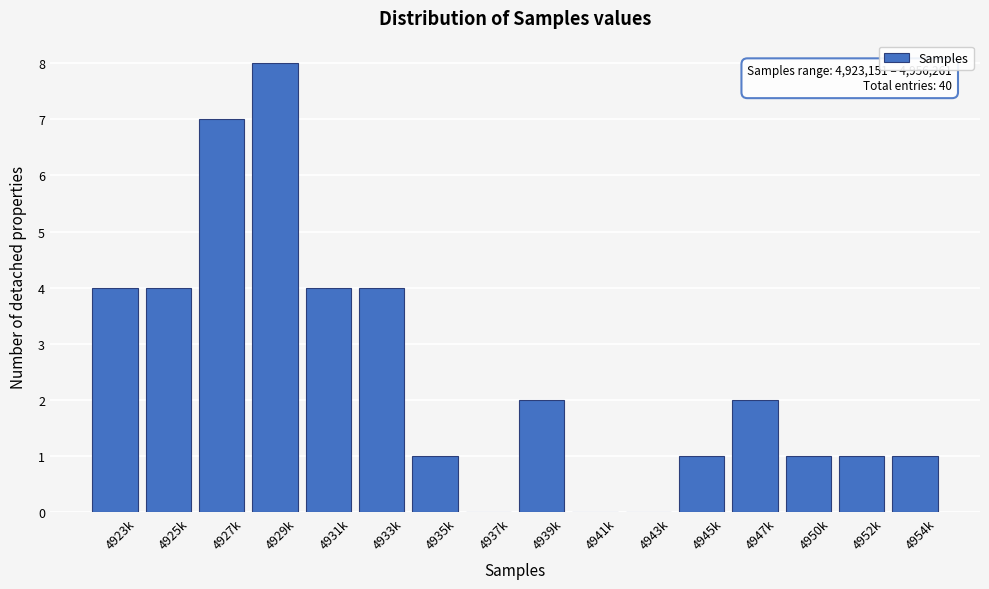

Reading right to left, transcribe all the data shown in this chart.

4954k=1	4952k=1	4950k=1	4947k=2	4945k=1	4943k=0	4941k=0	4939k=2	4937k=0	4935k=1	4933k=4	4931k=4	4929k=8	4927k=7	4925k=4	4923k=4